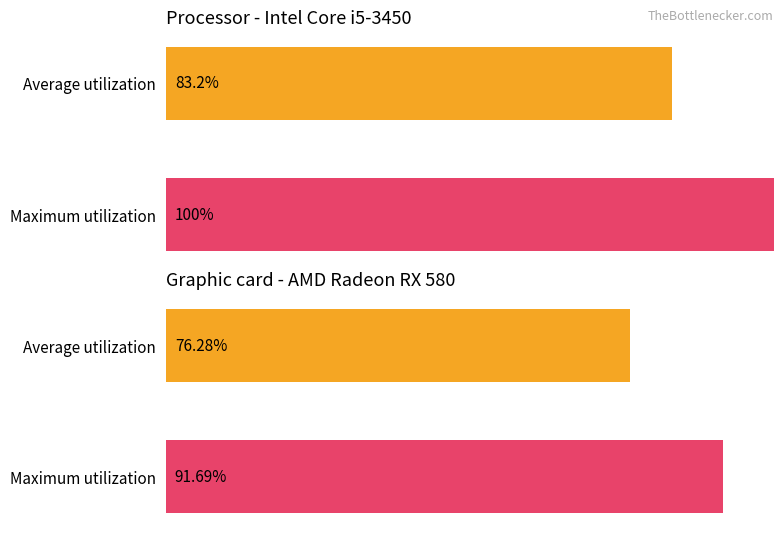

Is the value of Average utilization at 7 greater than the value of Maximum utilization at 23?

No